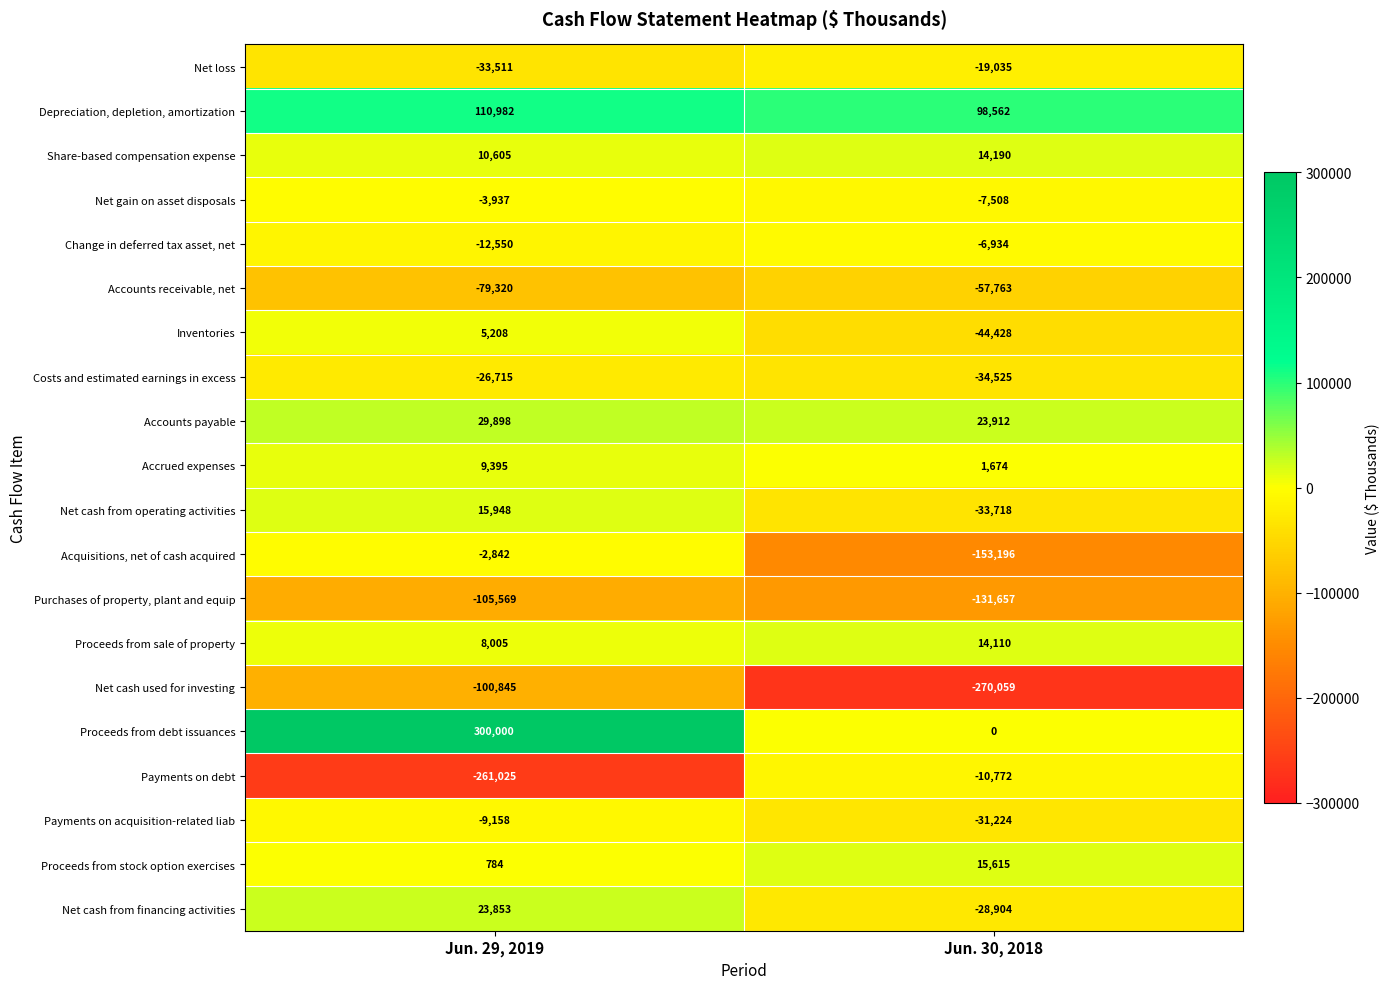

Rank the series by their maximum value, from highest to lowest.

Proceeds from debt issuances, Depreciation, depletion, amortization, Accounts payable, Net cash from financing activities, Net cash from operating activities, Proceeds from stock option exercises, Share-based compensation expense, Proceeds from sale of property, Accrued expenses, Inventories, Acquisitions, net of cash acquired, Net gain on asset disposals, Change in deferred tax asset, net, Payments on acquisition-related liab, Payments on debt, Net loss, Costs and estimated earnings in excess, Accounts receivable, net, Net cash used for investing, Purchases of property, plant and equip